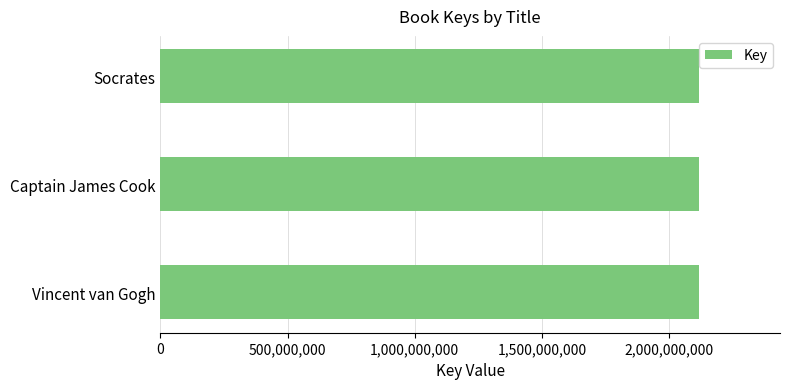

Approximately how many times larger is the value at Socrates compared to Vincent van Gogh?

1.0